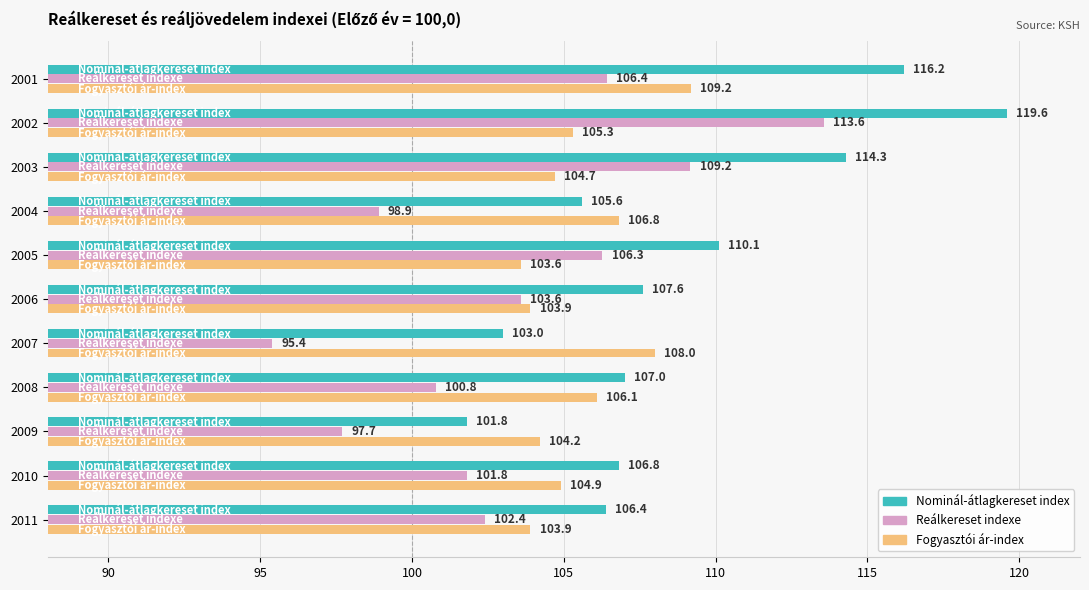

Between 2006 and 2010, which series saw the biggest shift?

Reálkereset indexe